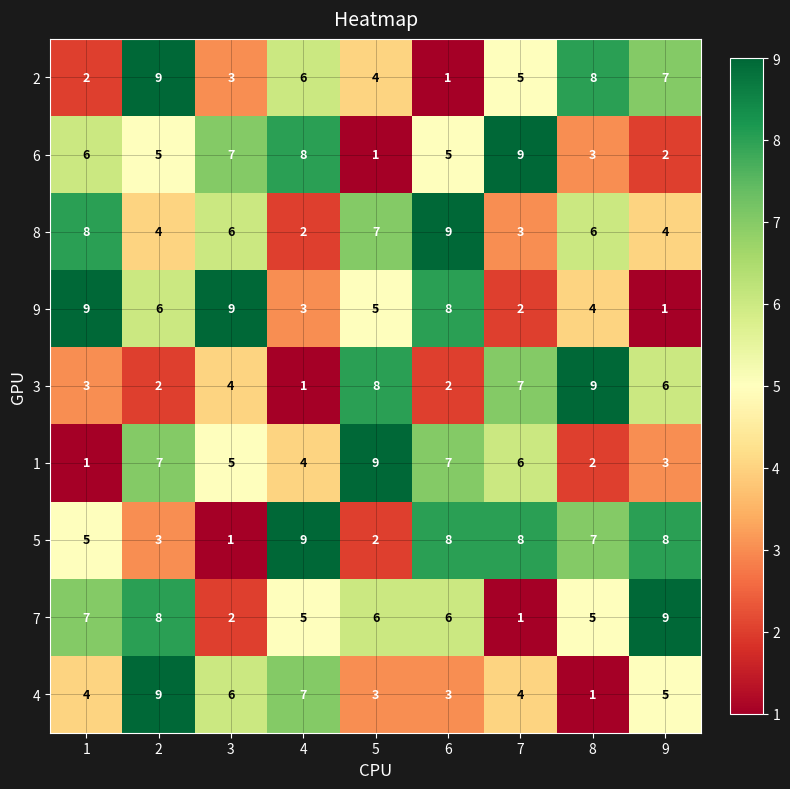

What is the total value across all series at 1?

45